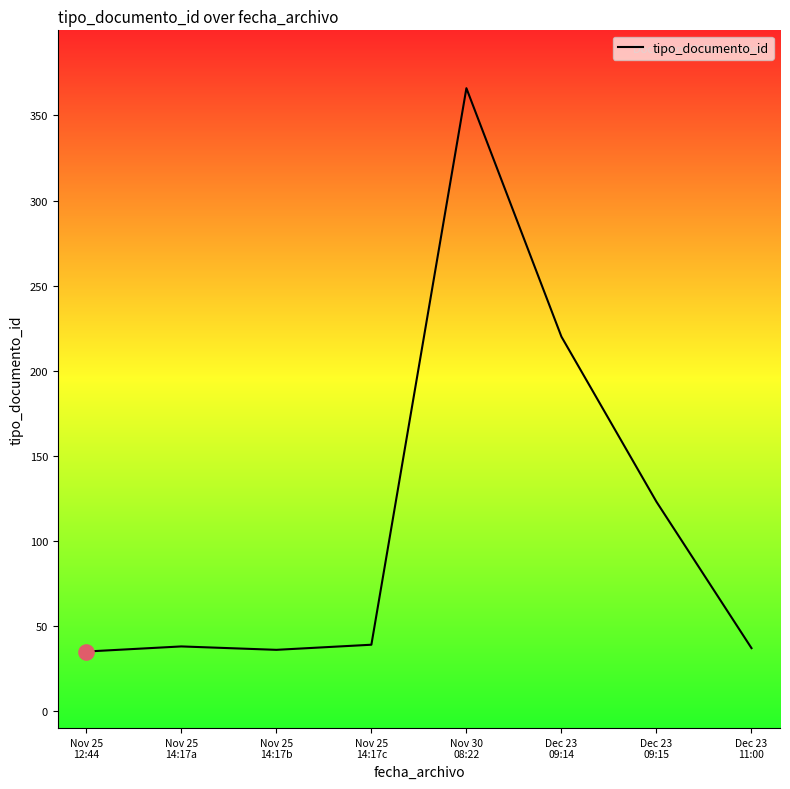

What is the ratio of the value at Dec 23
09:14 to the value at Nov 30
08:22?

0.6